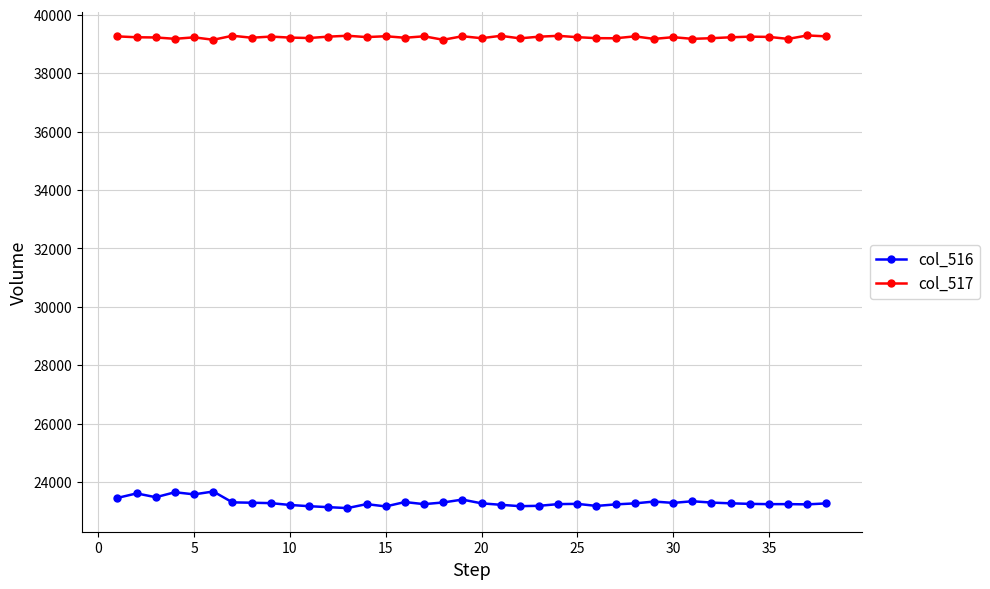

List the series in order of their peak value, lowest first.

col_516, col_517